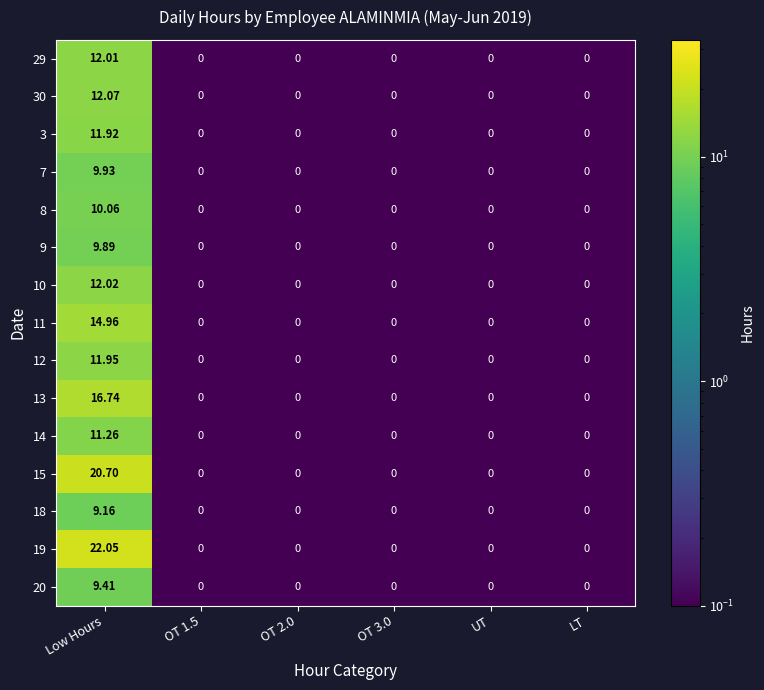

At how many categories does at least one series exceed 4?

1